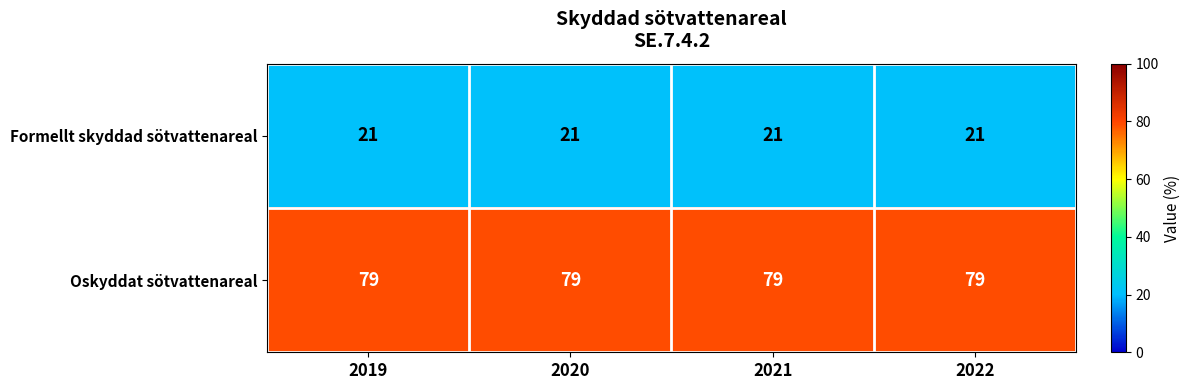

List the series in order of their peak value, lowest first.

Formellt skyddad sötvattenareal, Oskyddat sötvattenareal